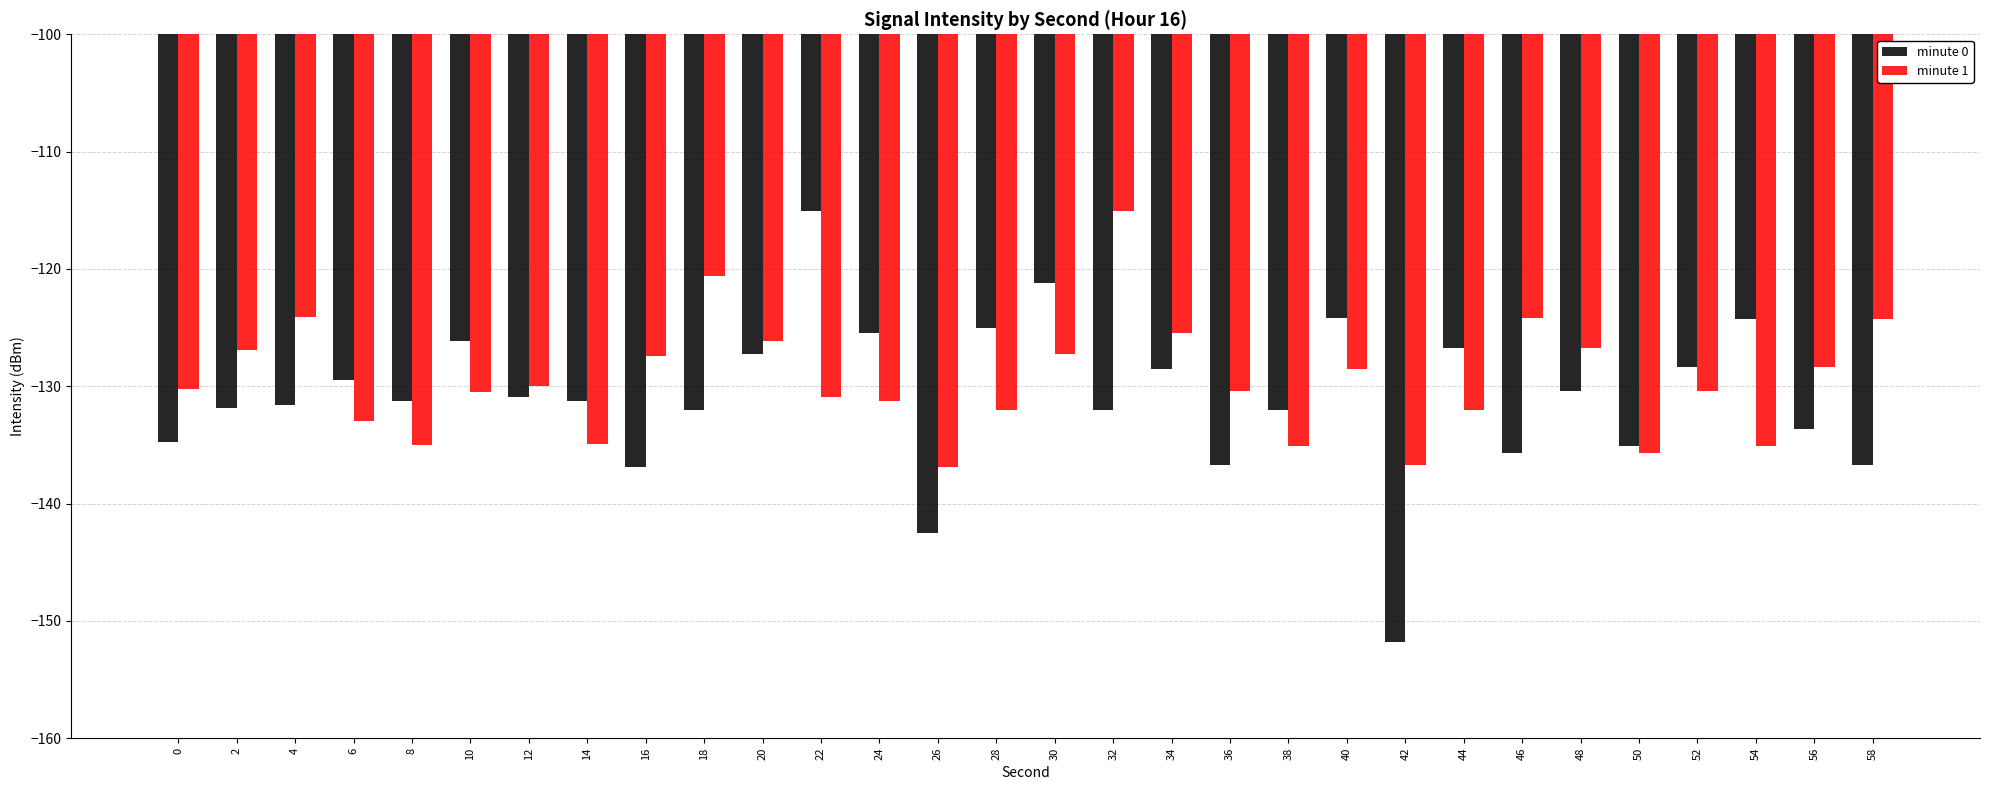

Between 36 and 58, which series saw the biggest shift?

minute 1